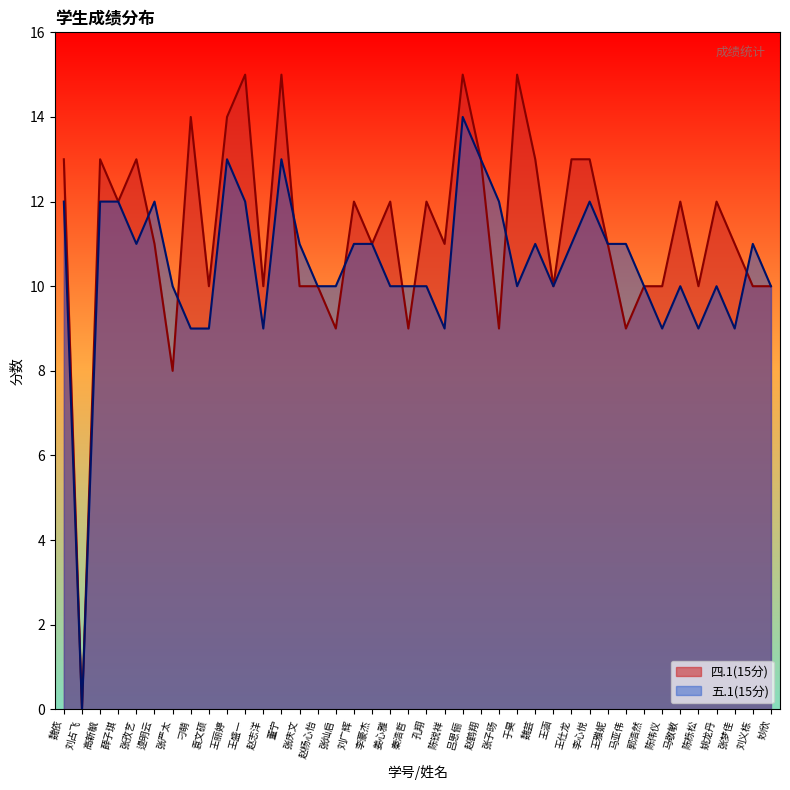

What is the total value across all series at 刘广辉?

23